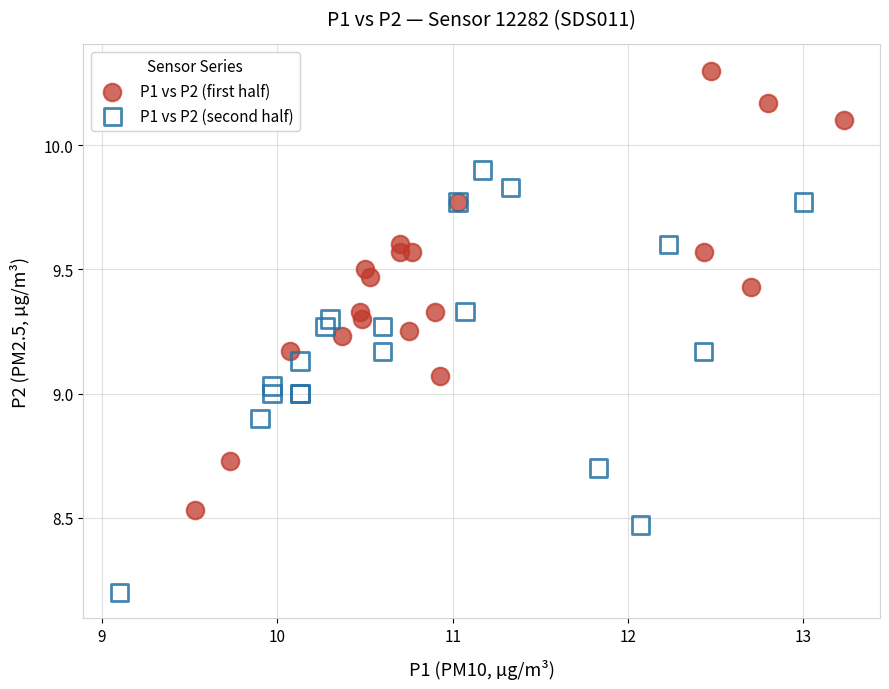

Which series reaches the maximum Y coordinate?

P1 vs P2 (first half)